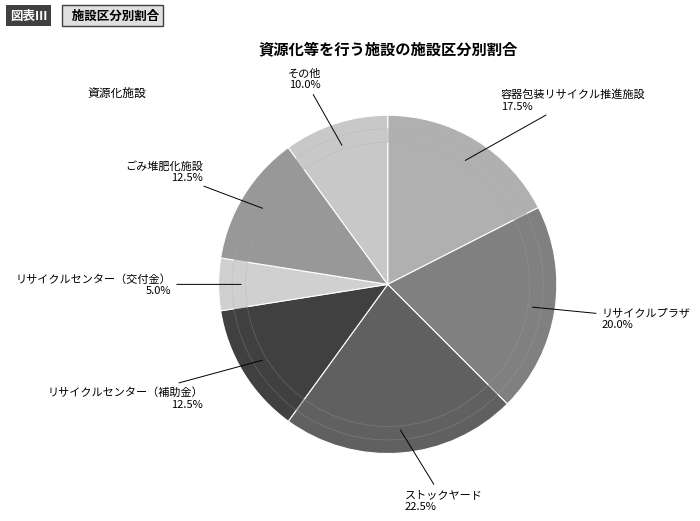

Count the number of slices in the pie.

7